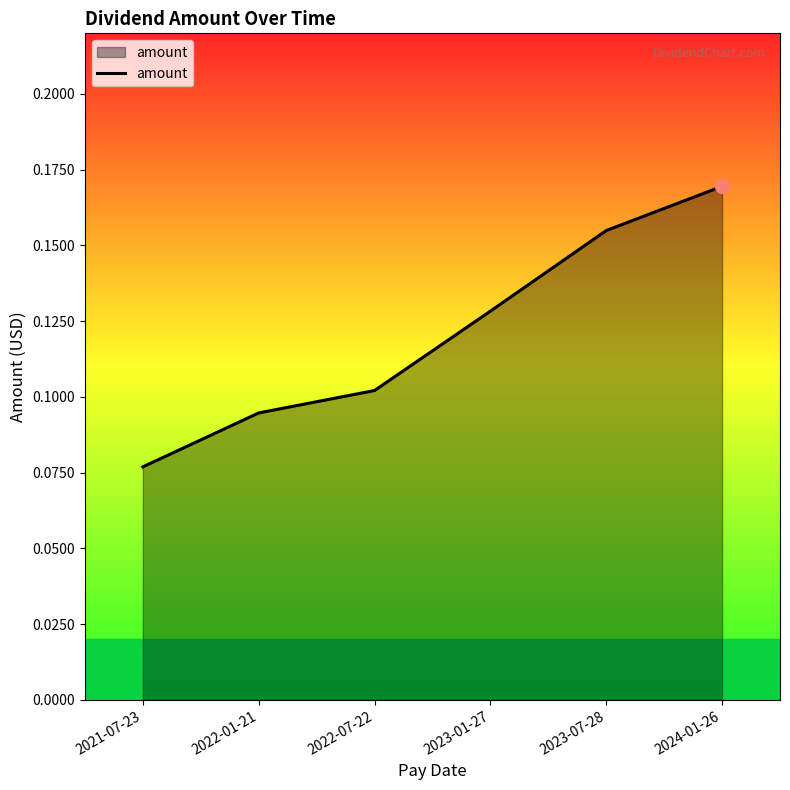

List the labels in order of value, smallest first.

2021-07-23, 2022-01-21, 2022-07-22, 2023-01-27, 2023-07-28, 2024-01-26